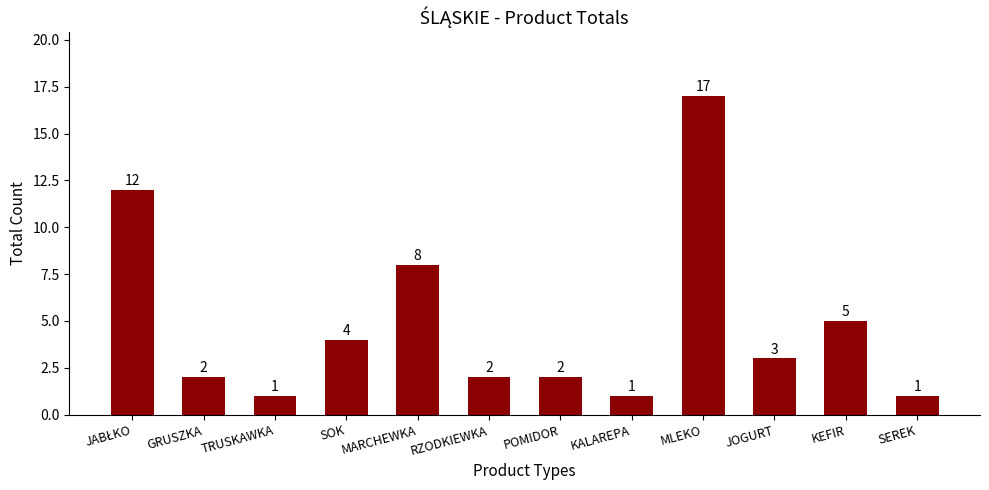

What is the difference between the second highest and second lowest values?

11